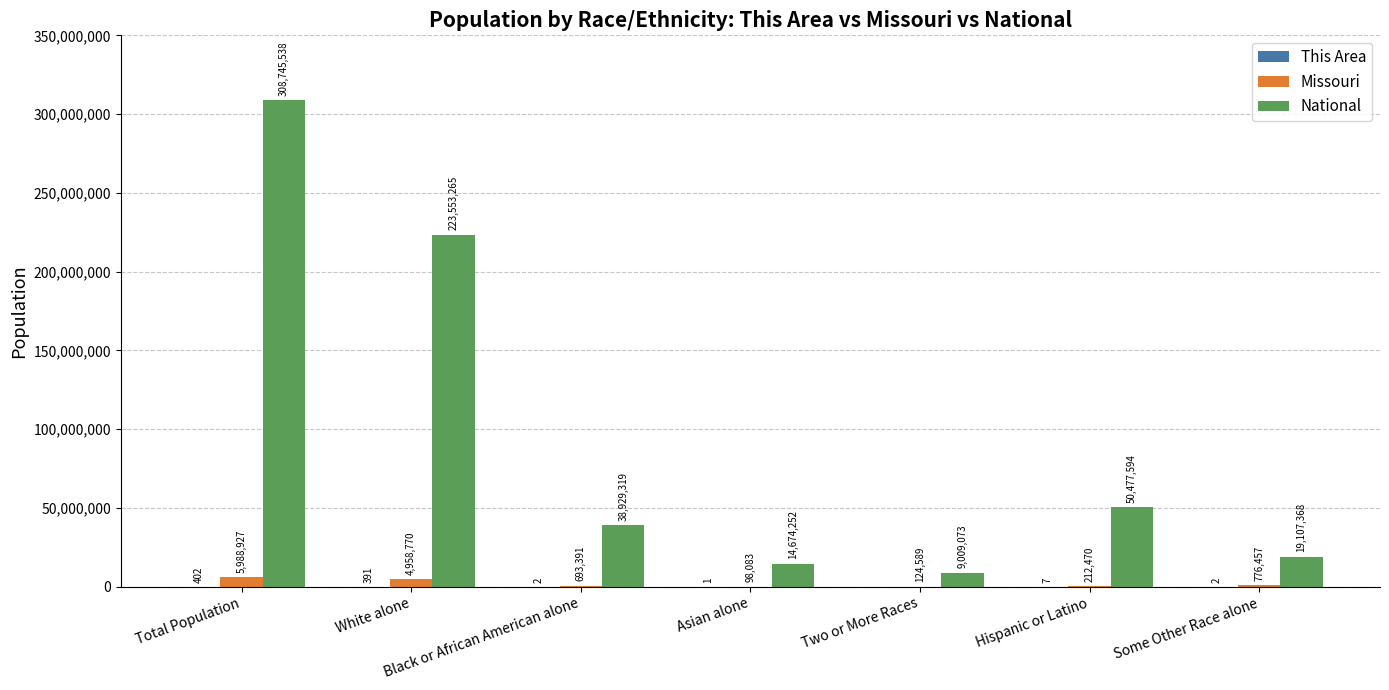

How many categories are shown in the chart?

7